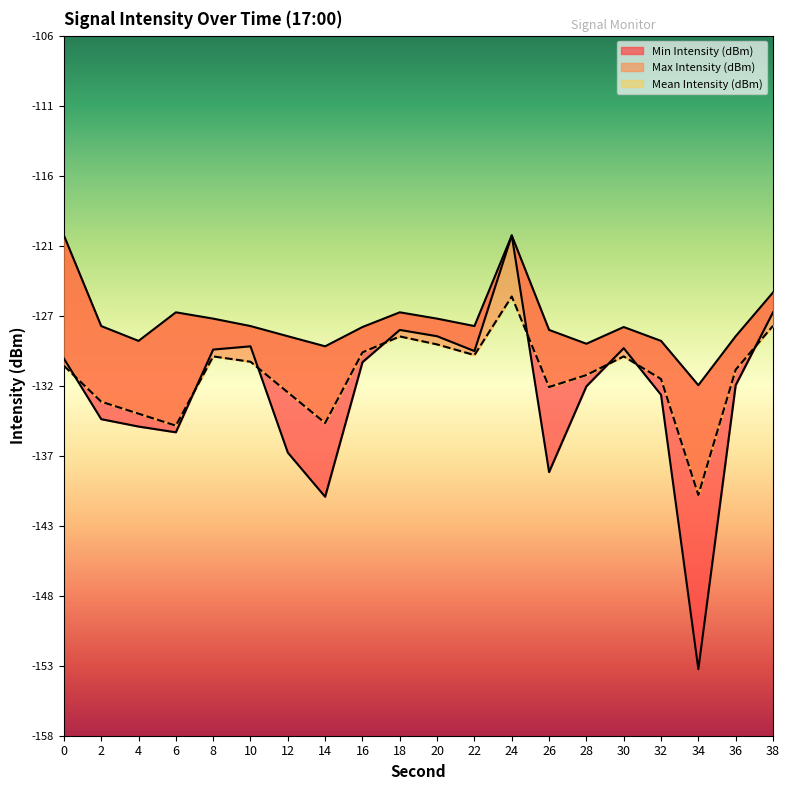

True or false: Min Intensity (dBm) has a value of -138.5 at 26.

True